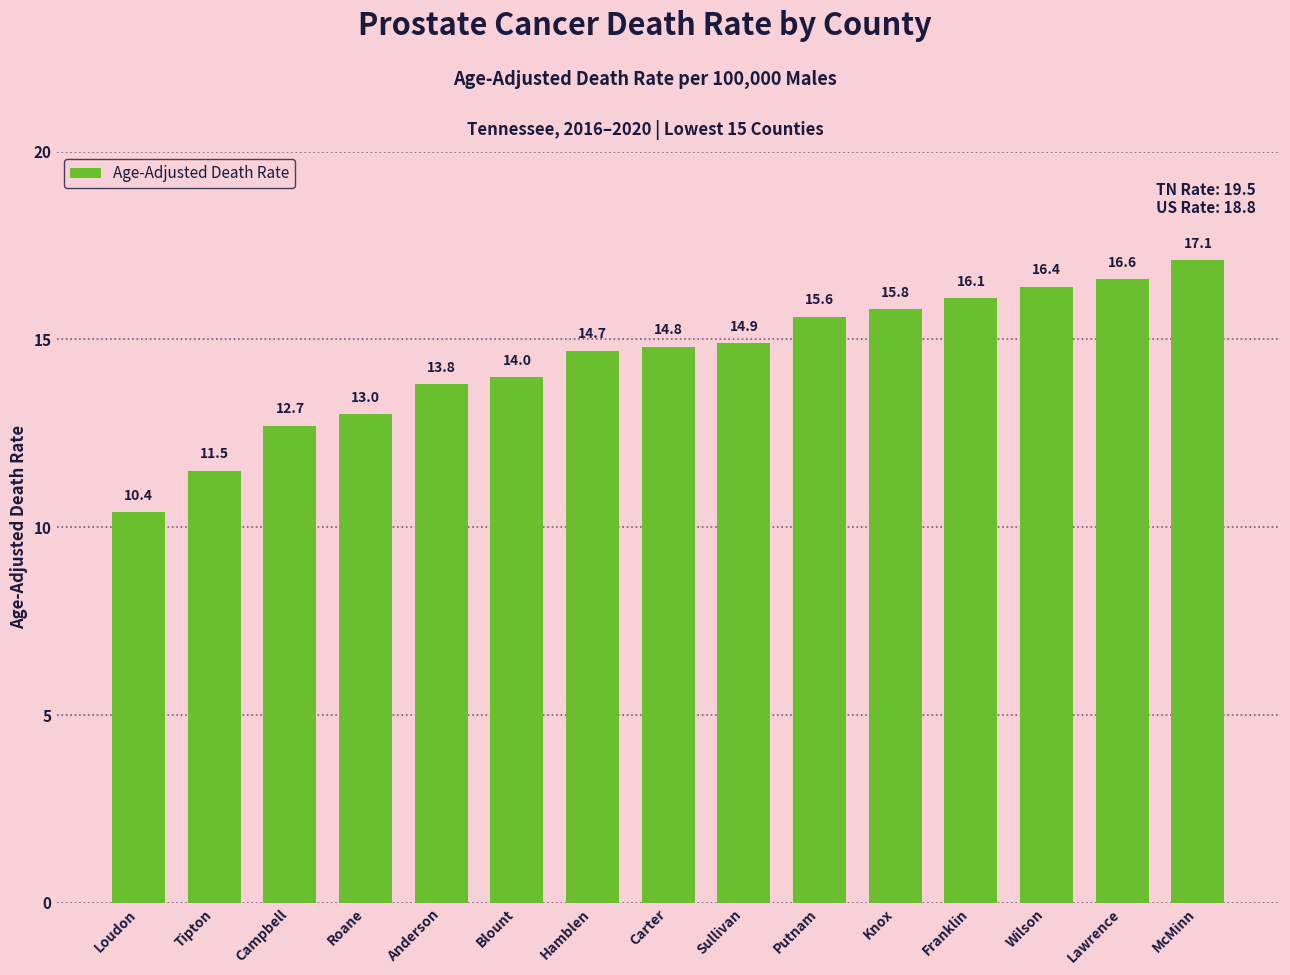

Which has a higher value, McMinn or Anderson?

McMinn